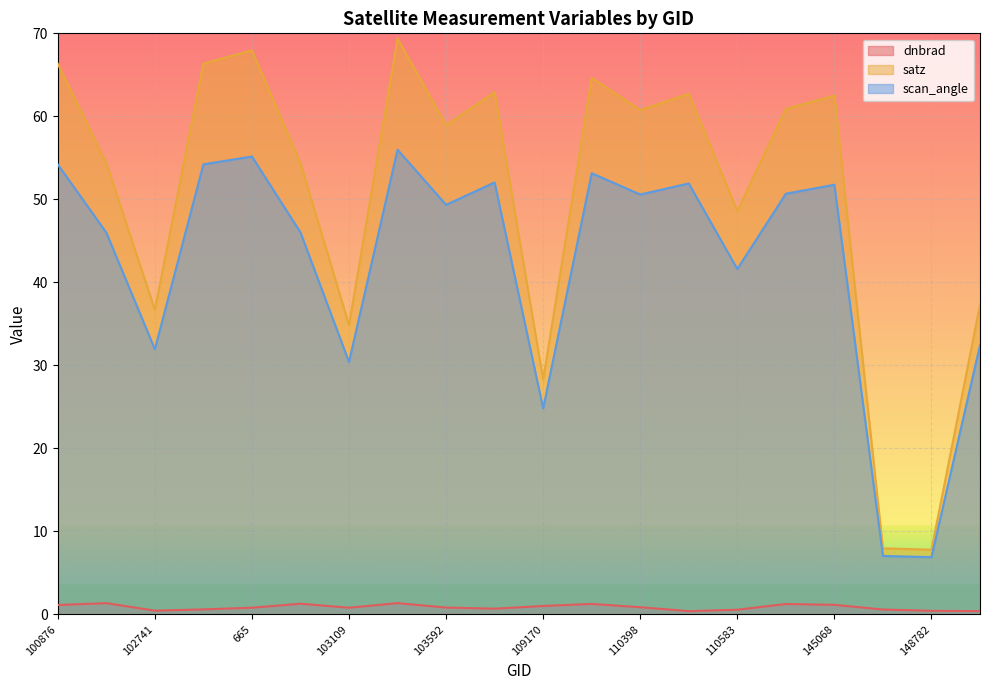

How many data points in satz are less than 60?

10